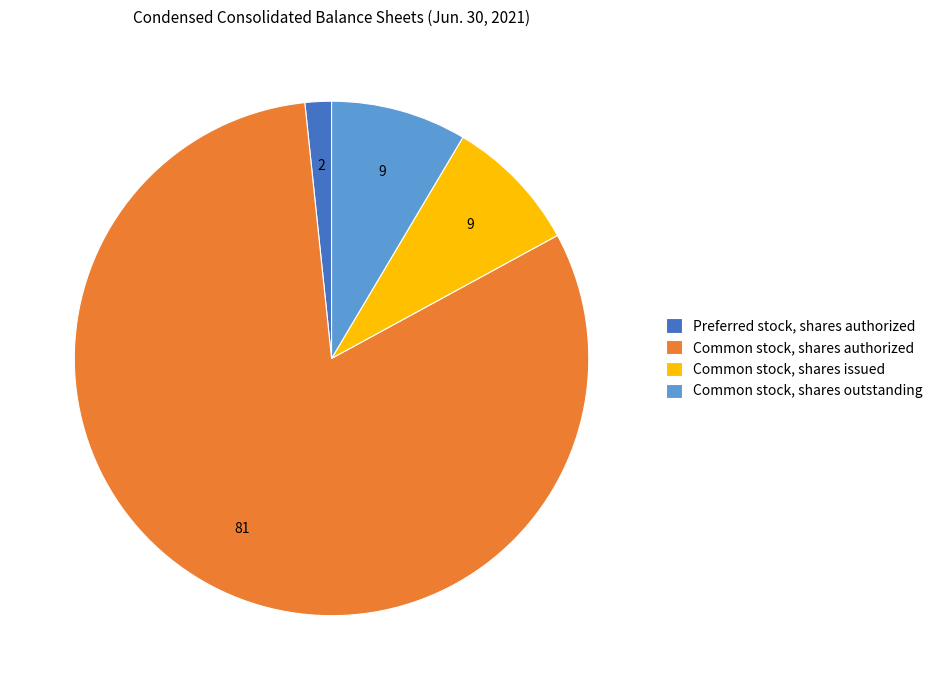

Count the number of slices in the pie.

4